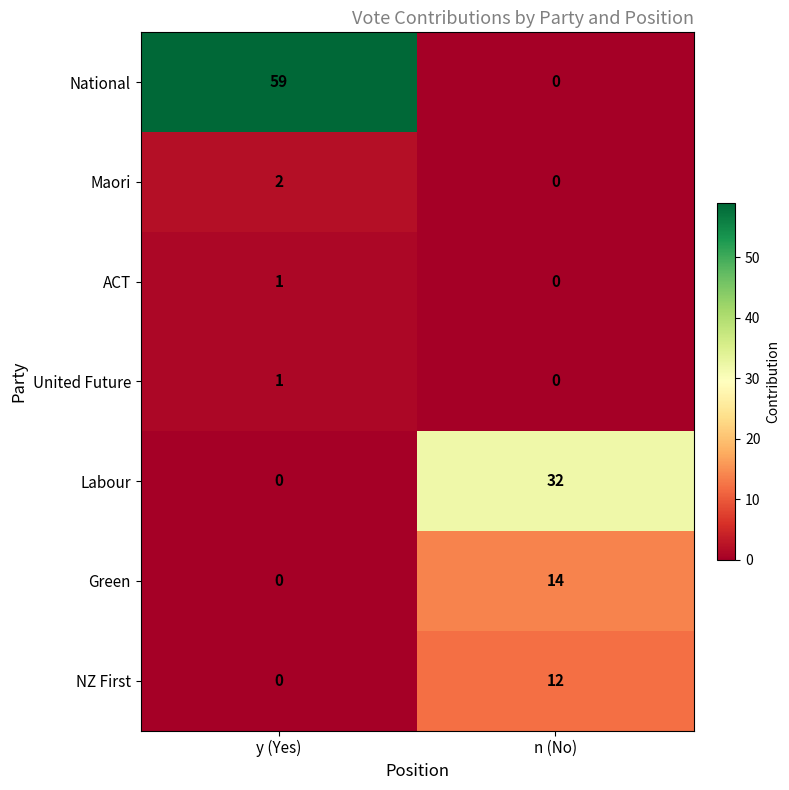

At which label does NZ First reach its minimum?

y (Yes)